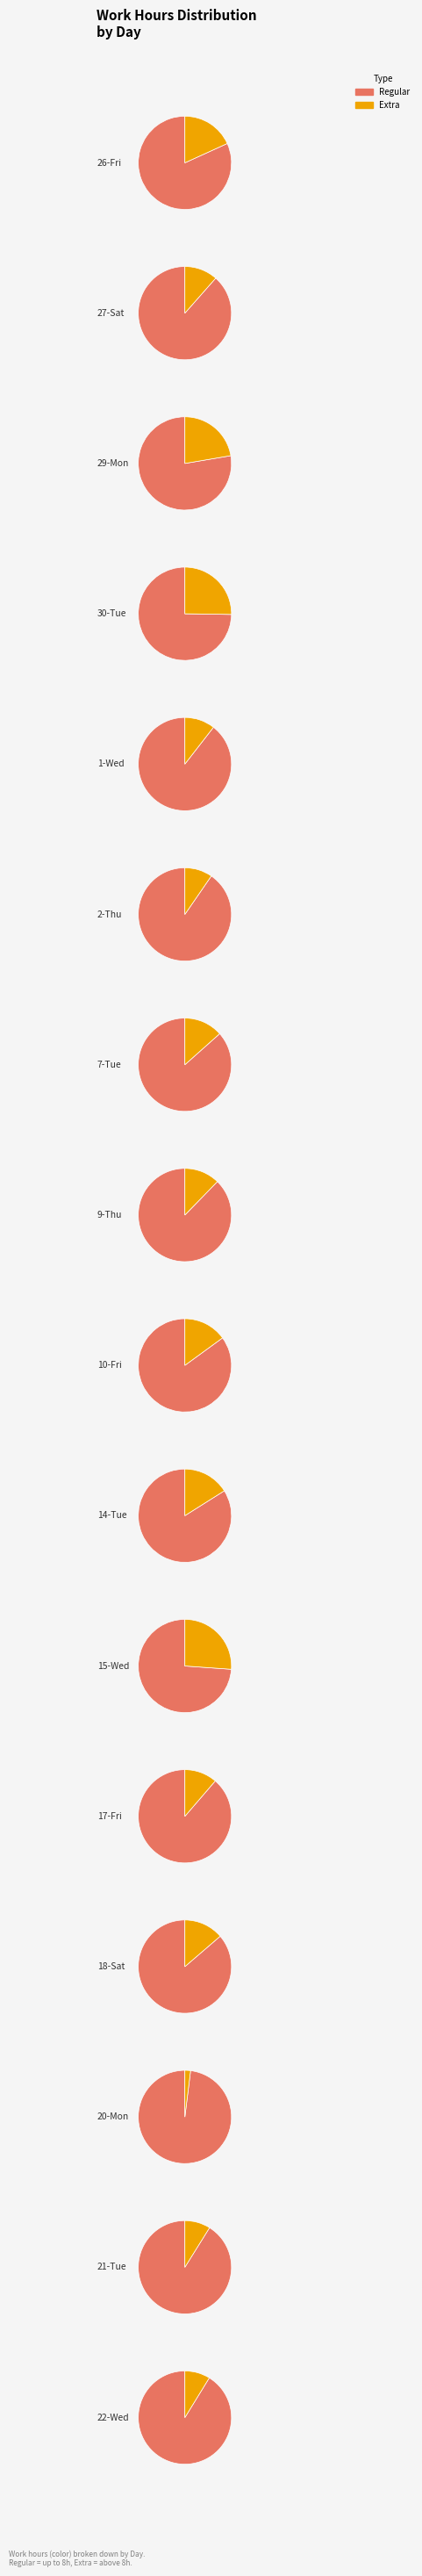

Does any single category account for the majority?

No